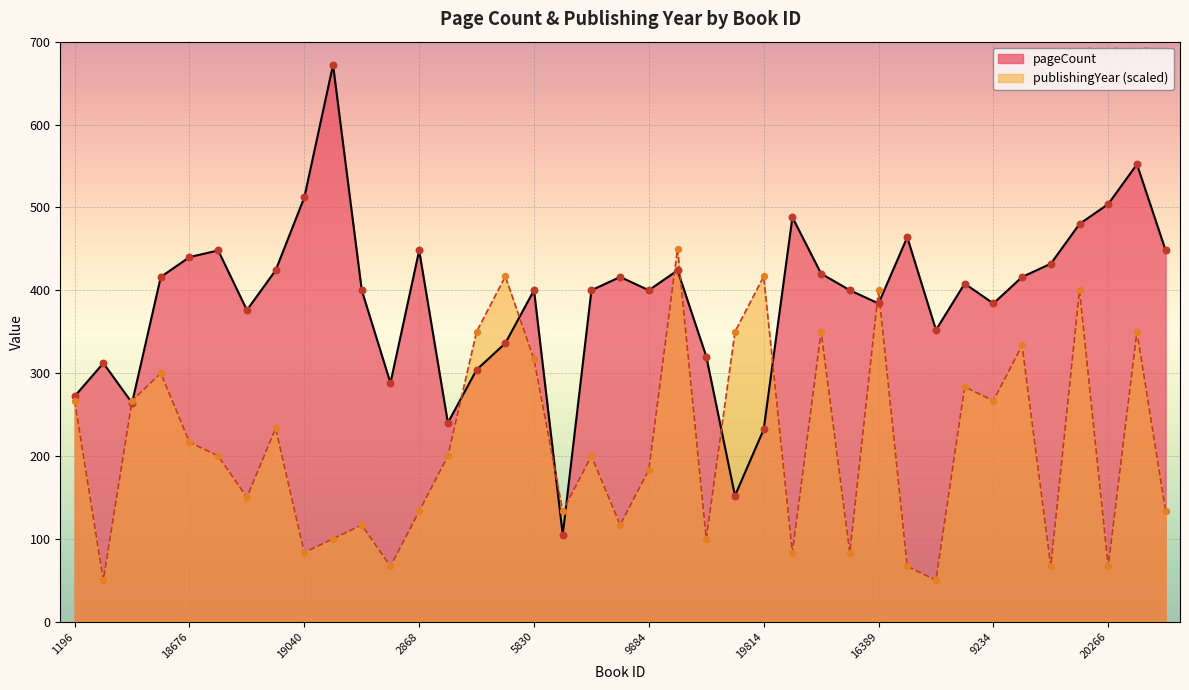

Which series contains the lowest Y value?

publishingYear